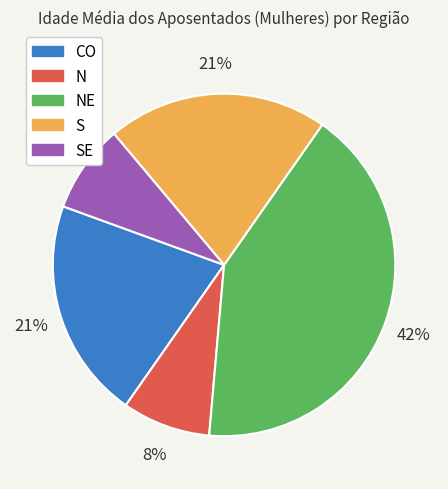

Does any single category account for the majority?

No